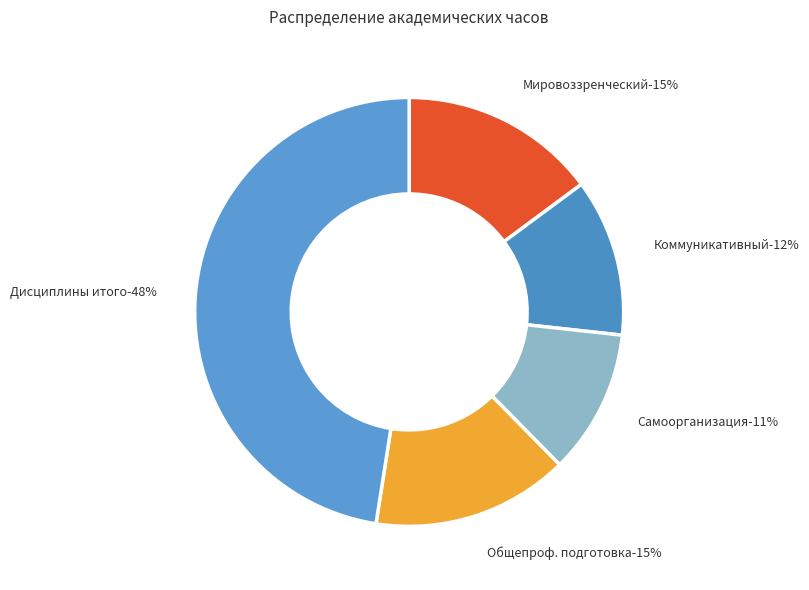

Combined, what portion of the pie is Модуль Мировоззренческий and Модуль Самоорганизация?

25.7%